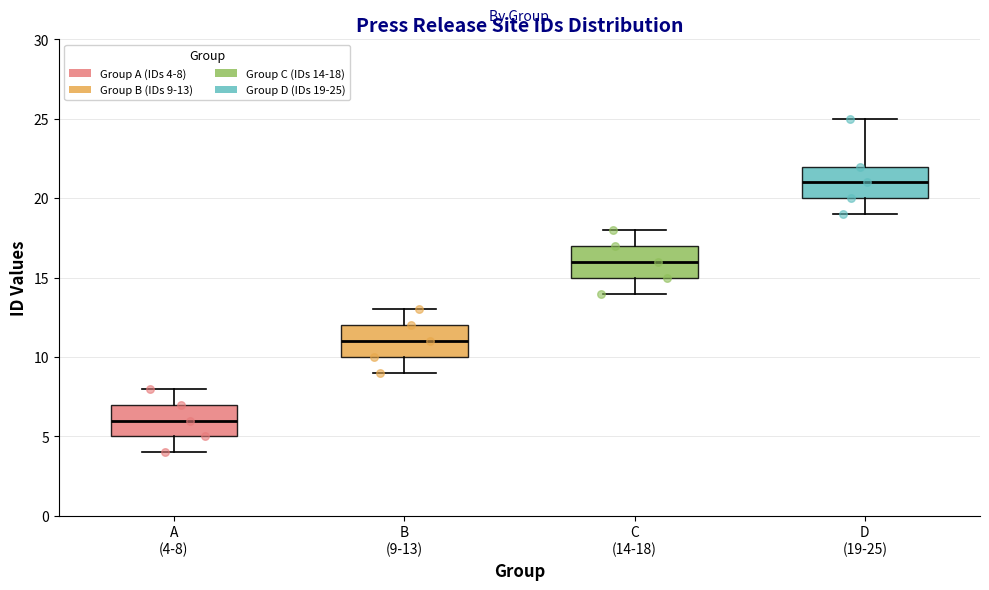

Reading left to right, transcribe this box plot: for each box, give where its median line is, the range the box spans, and where its two whiskers end, as read against the y-axis. The values are not printed on the chart, so give them approximately, as read against the axis.

A (4-8): median 6, box 5 to 7, whiskers 4 to 8
B (9-13): median 11, box 10 to 12, whiskers 9 to 13
C (14-18): median 16, box 15 to 17, whiskers 14 to 18
D (19-25): median 21, box 20 to 22, whiskers 19 to 25